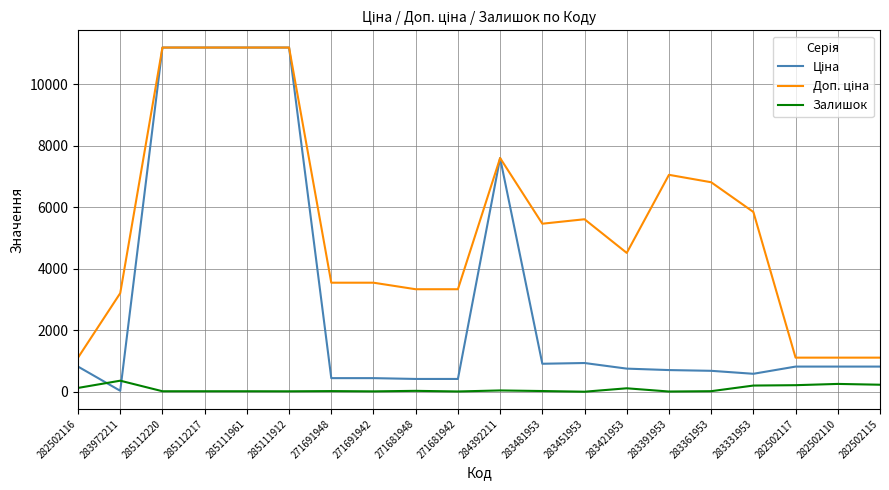

What is the greatest value displayed?

11188.2